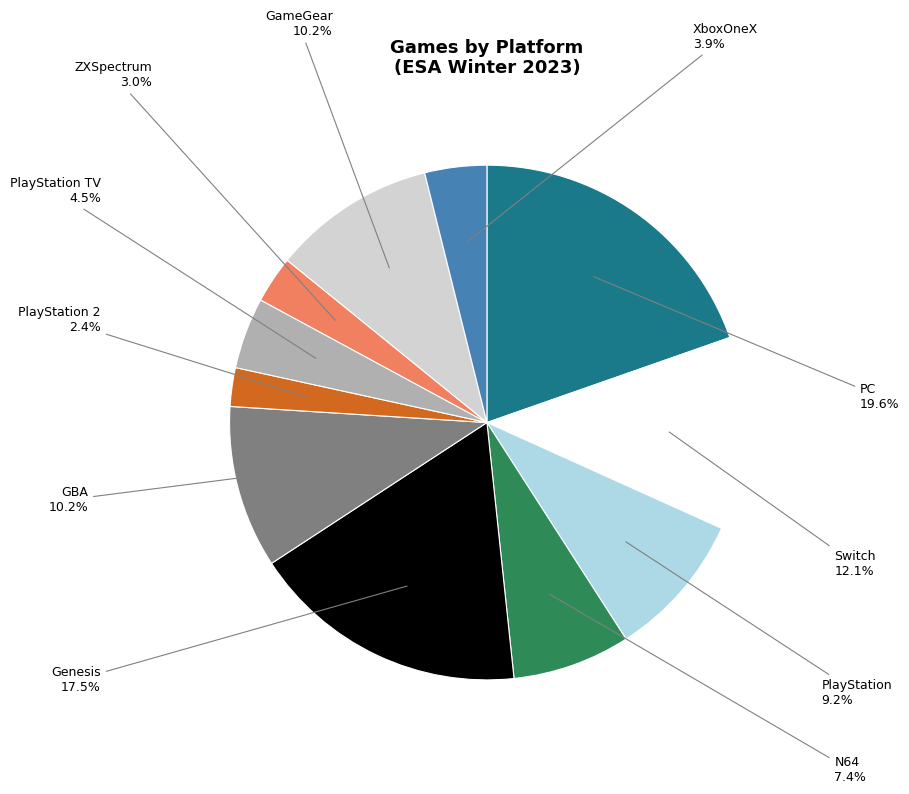

Does any single category account for the majority?

No